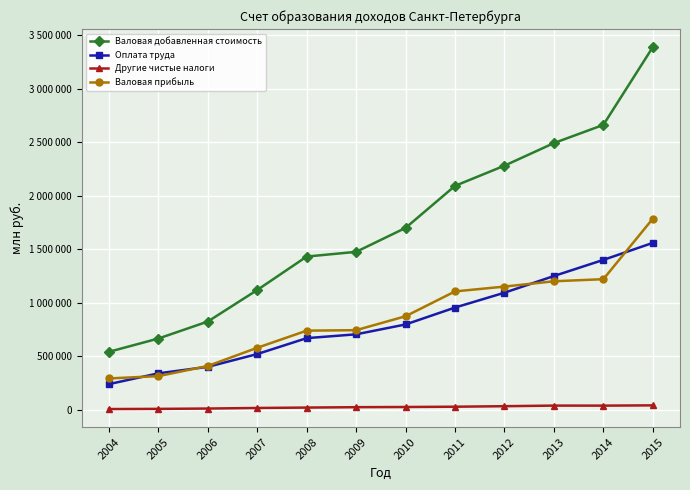

What are all the series names shown in the legend?

Валовая добавленная стоимость, Оплата труда, Другие чистые налоги, Валовая прибыль